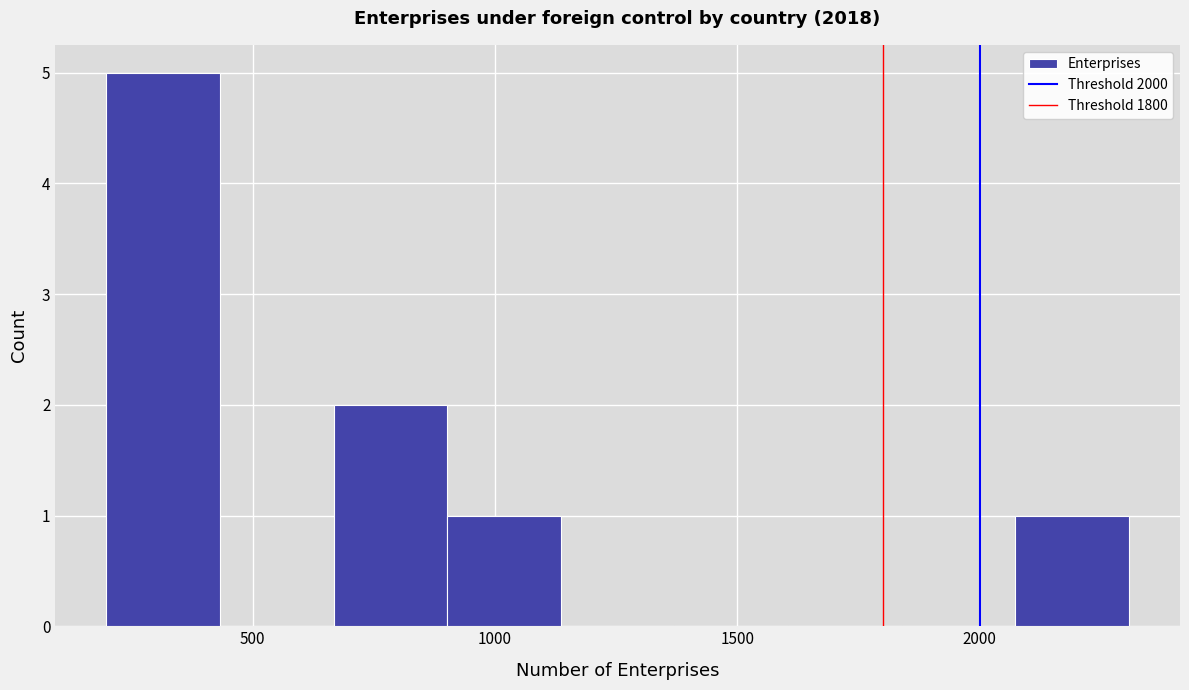

Reading left to right, list every bar in this chart as the range it spans on the x-axis followed by its height. Neither the bar edges nor the heights are printed on the chart, so give them approximately, as read against the axes.

200 to 450: 5
450 to 650: 0
650 to 900: 2
900 to 1150: 1
1150 to 1350: 0
1350 to 1600: 0
1600 to 1850: 0
1850 to 2050: 0
2050 to 2300: 1